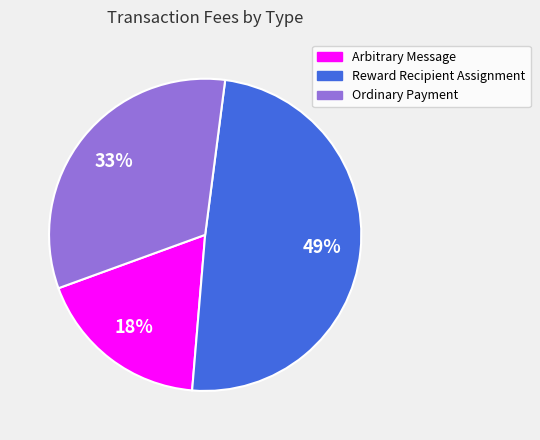

Rank the categories by value from lowest to highest.

Arbitrary Message, Ordinary Payment, Reward Recipient Assignment